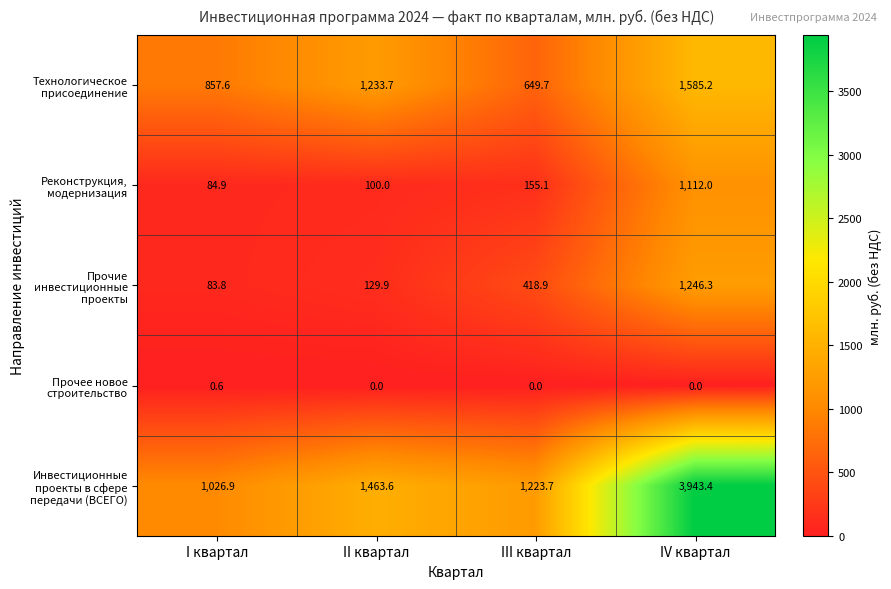

At how many categories does at least one series exceed 1924?

1